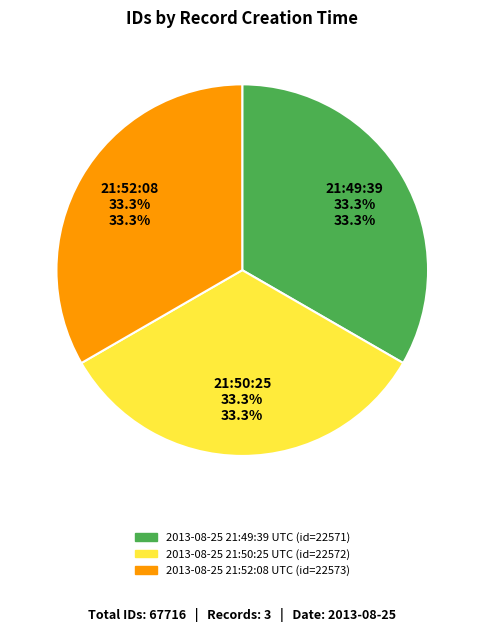

The 2013-08-25 21:52:08 UTC slice represents 33% of the pie. True or false?

True